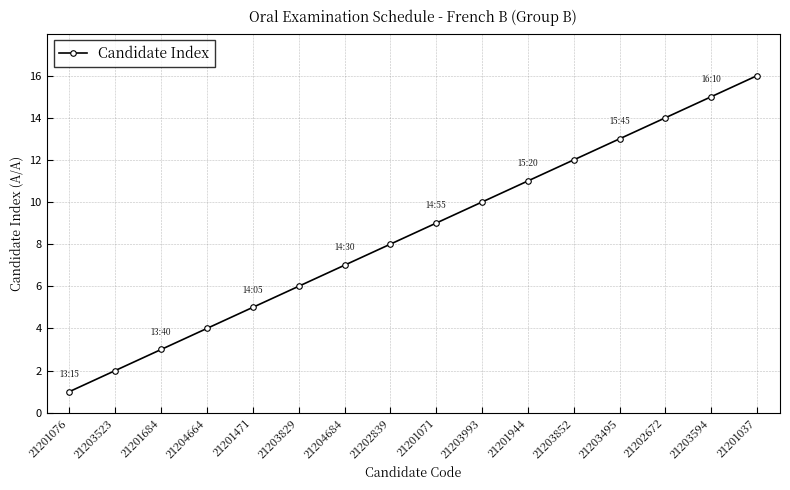

List the labels in order of value, largest first.

21201037, 21203594, 21202672, 21203495, 21203852, 21201944, 21203993, 21201071, 21202839, 21204684, 21203829, 21201471, 21204664, 21201684, 21203523, 21201076